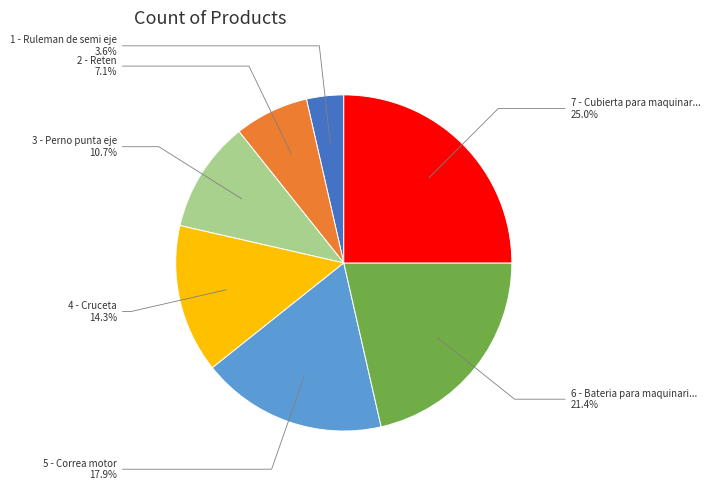

To the nearest percent, what is the average slice percentage?

14%